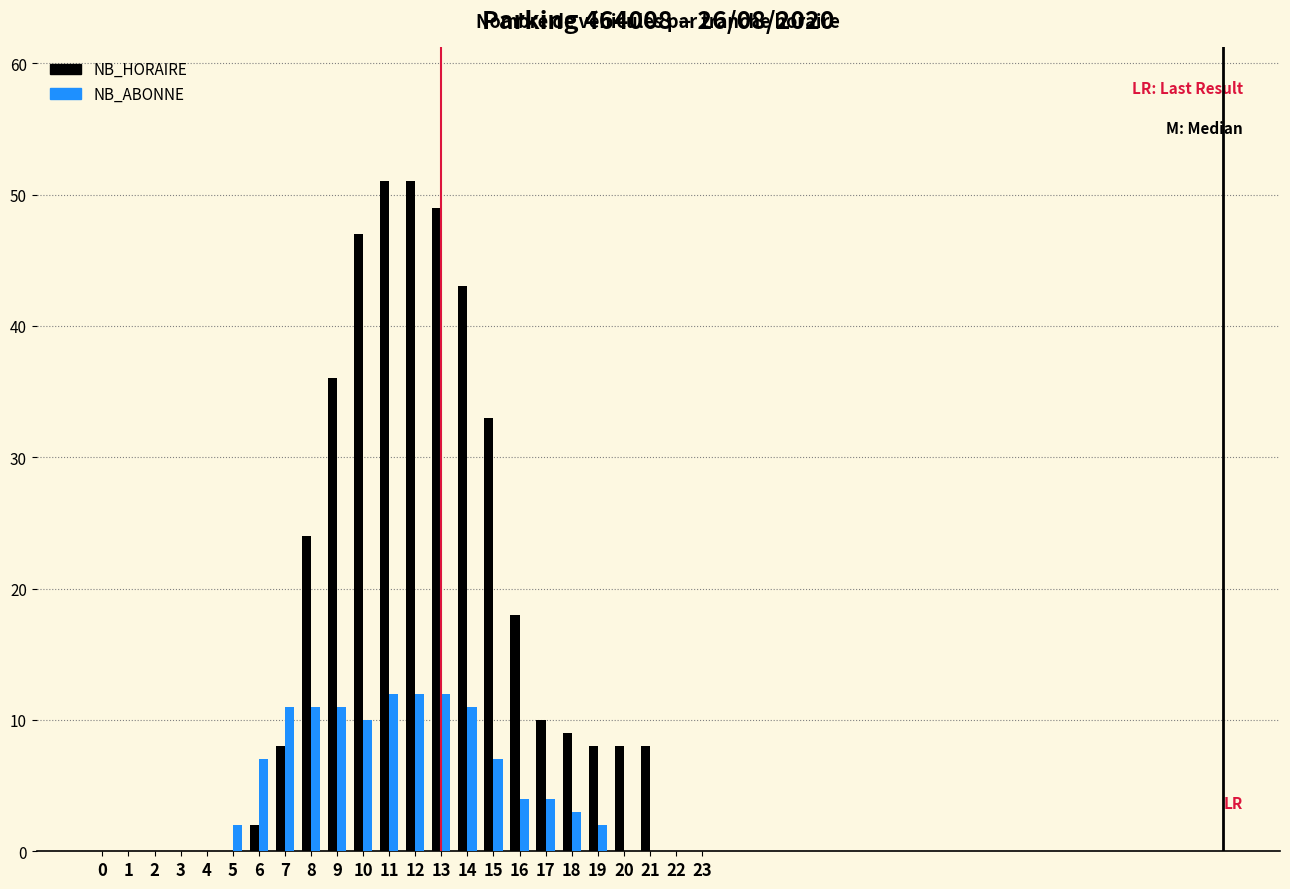

The value of NB_ABONNE at 0 is 0. True or false?

True